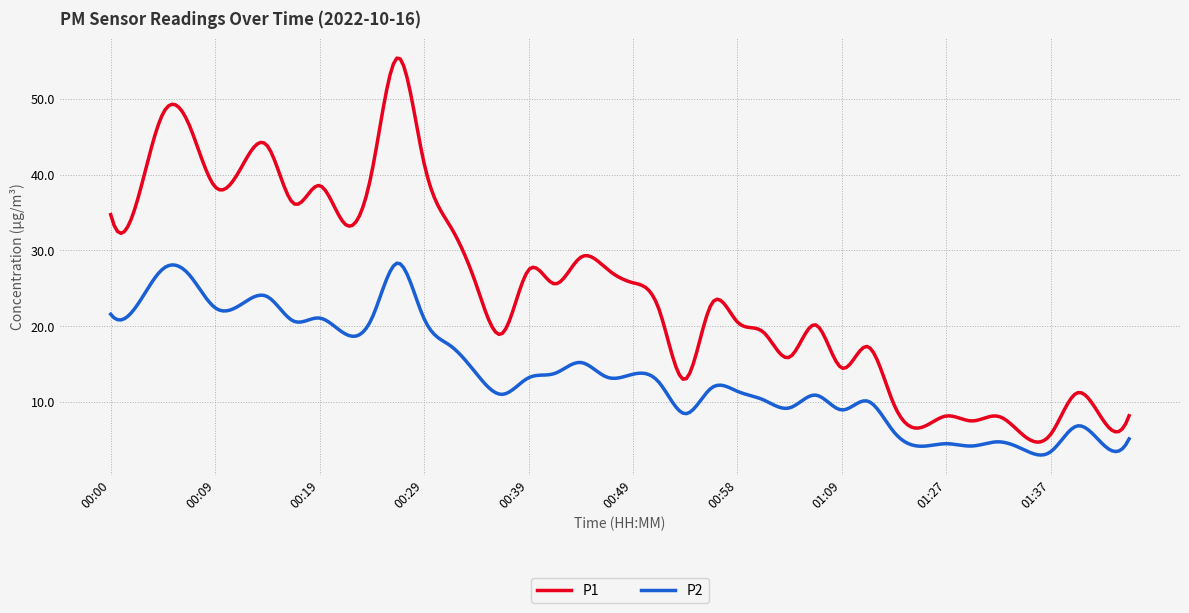

Which series has the largest range (max minus min)?

P1